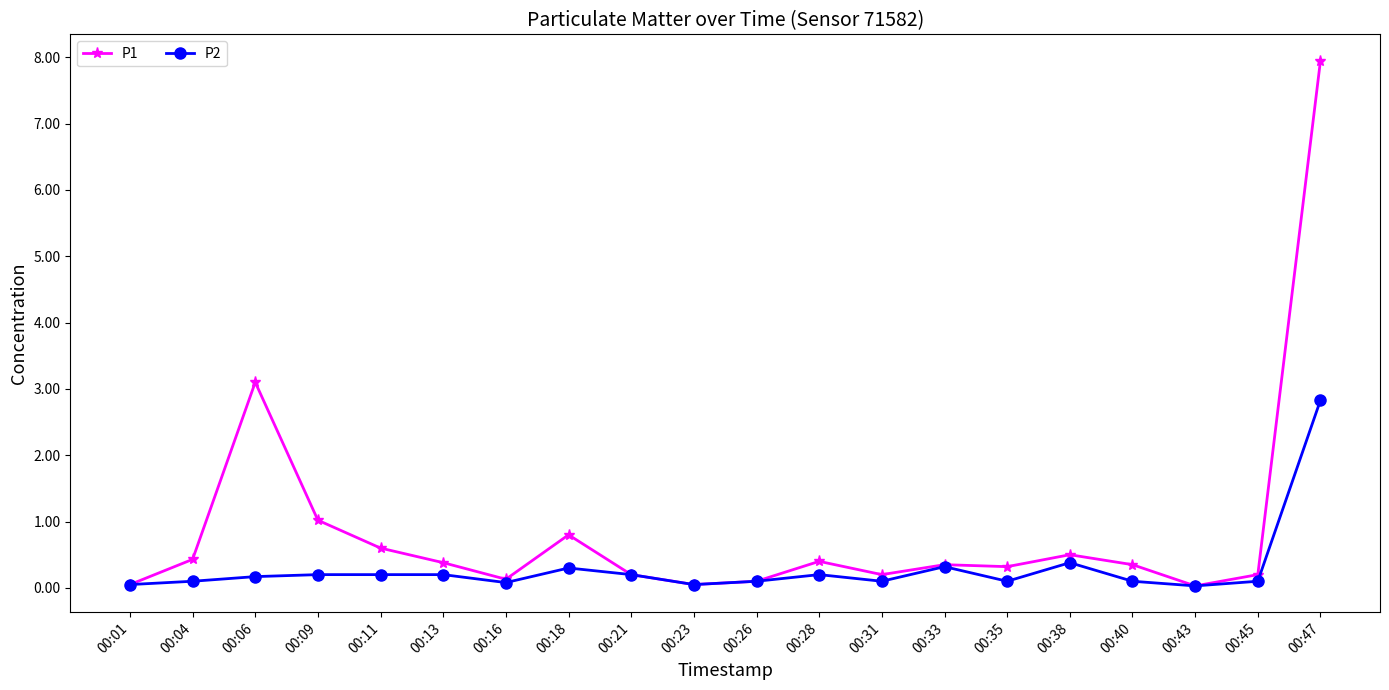

What is the value of the P1 point at the 2nd from the left?

0.4